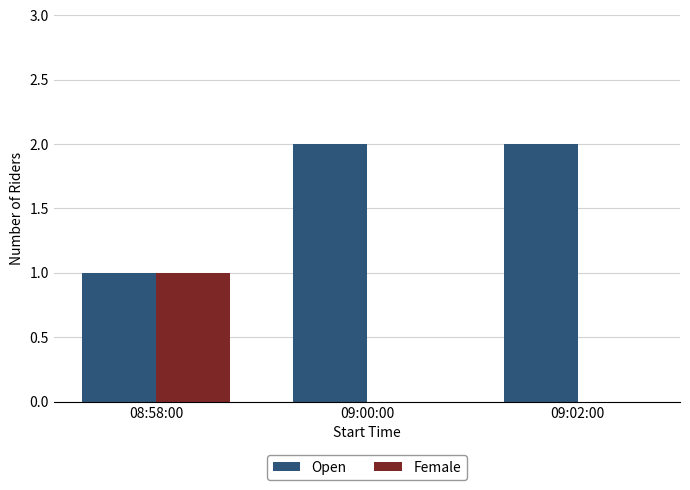

What is the approximate value of Open at 09:00:00?

2